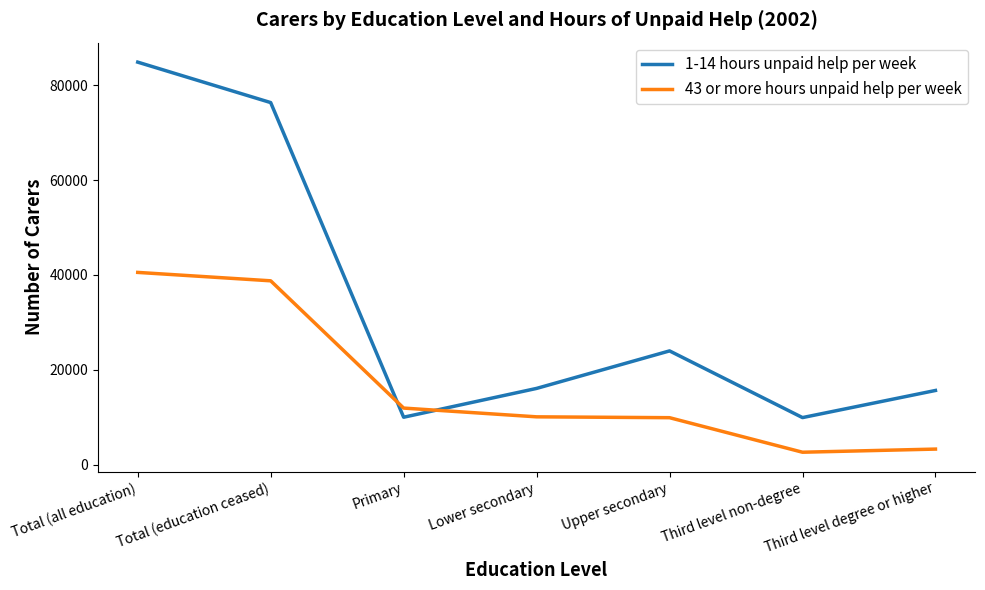

List the series in order of their overall mean, highest first.

1-14 hours unpaid help per week, 43 or more hours unpaid help per week